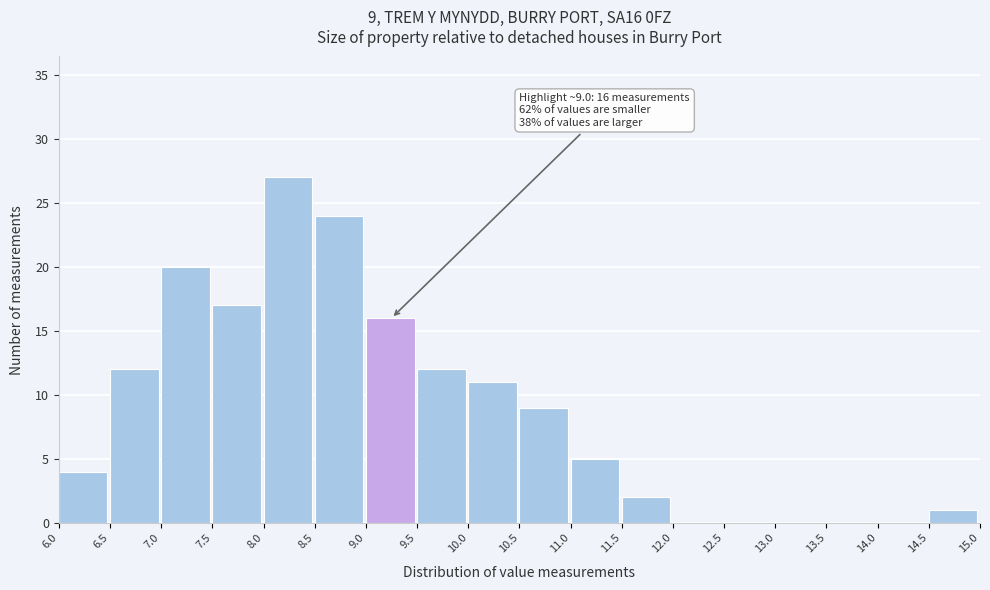

Which range on the x-axis has the tallest bar?

8.0 to 8.5